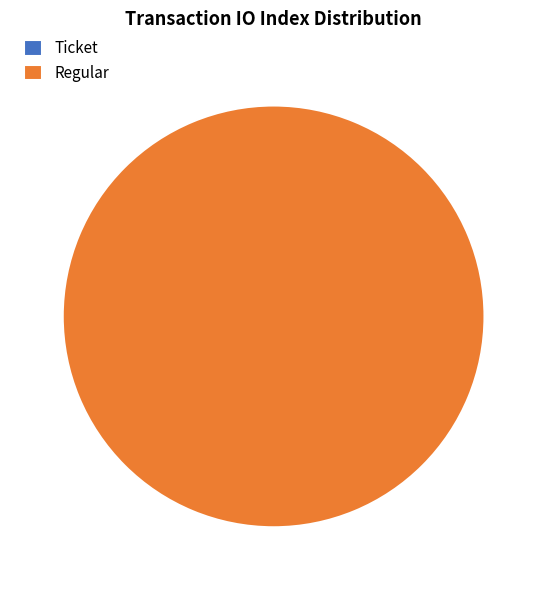

How many segments does this pie chart have?

2